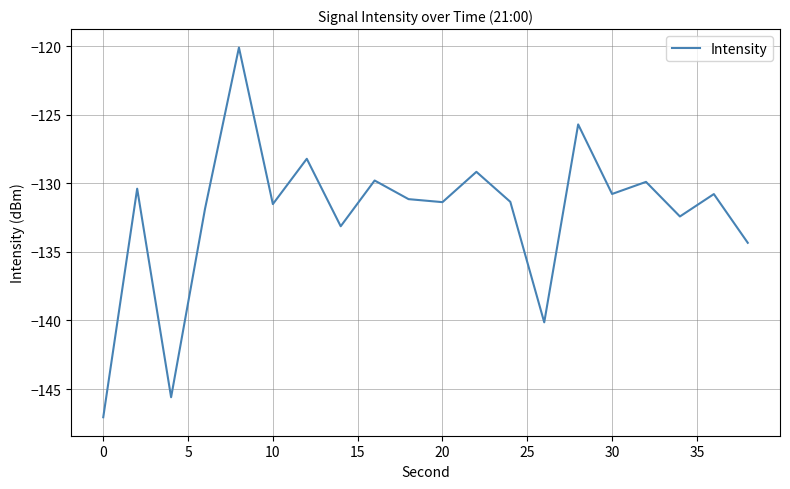

What is the difference between the maximum and minimum values?

27.0